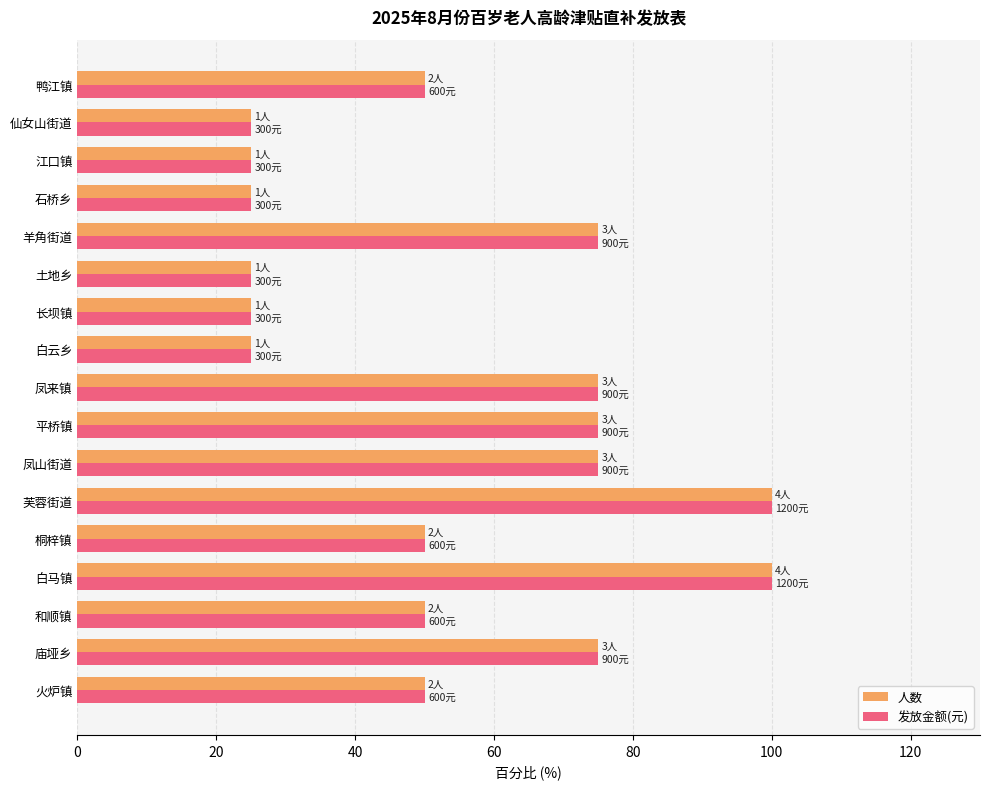

What is the total value across all series at 凤山街道?

150